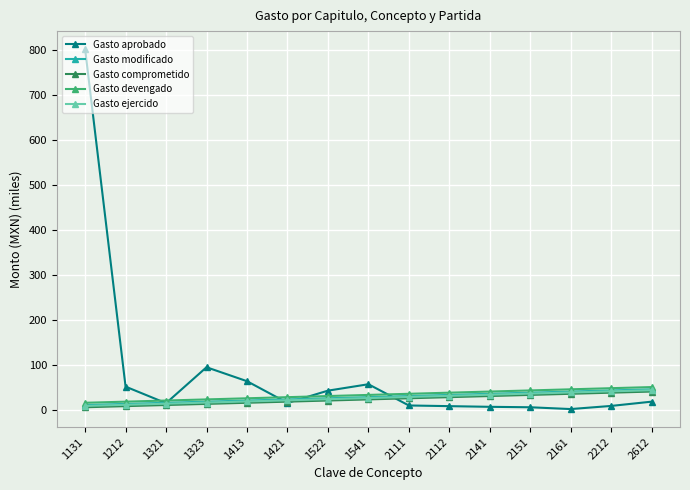

What is the difference between the maximum and minimum values in the Gasto ejercido series?

35.0